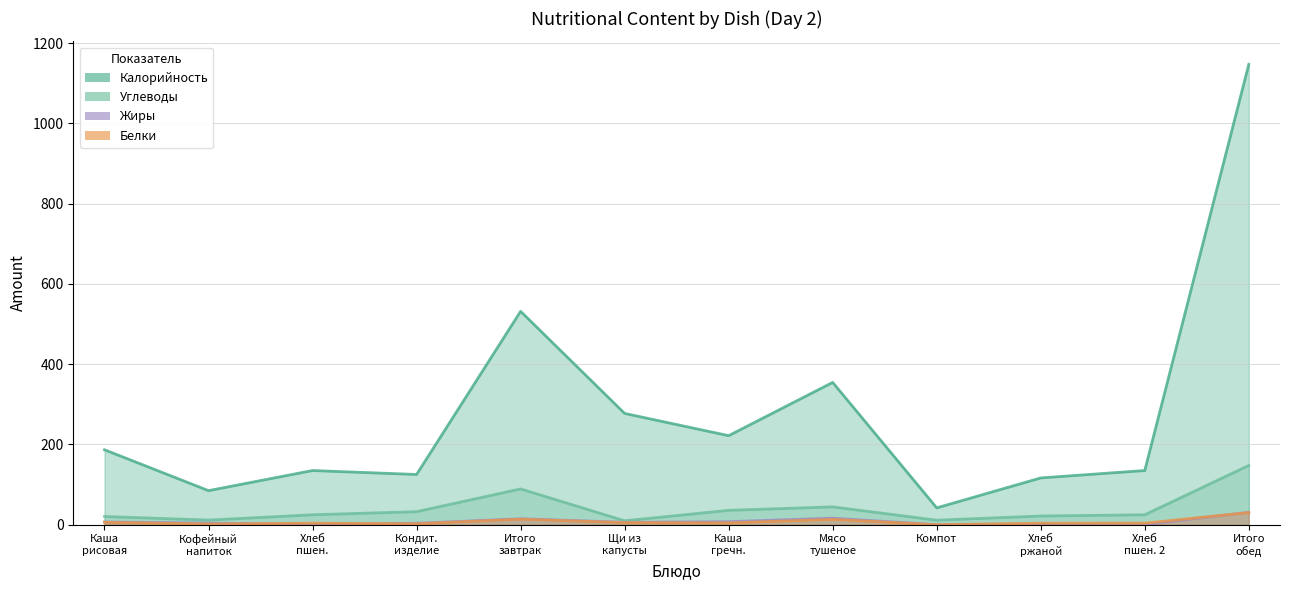

The Белки series shows 8.2 at Каша рисовая. True or false?

False